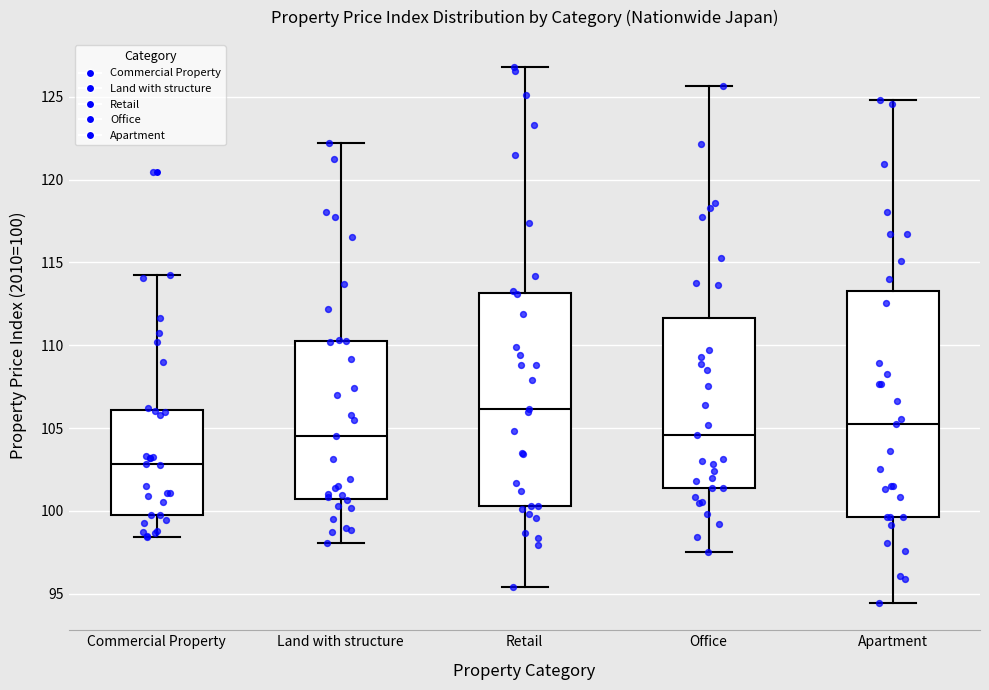

Which box is the tallest, from its lower edge to its upper edge?

Apartment